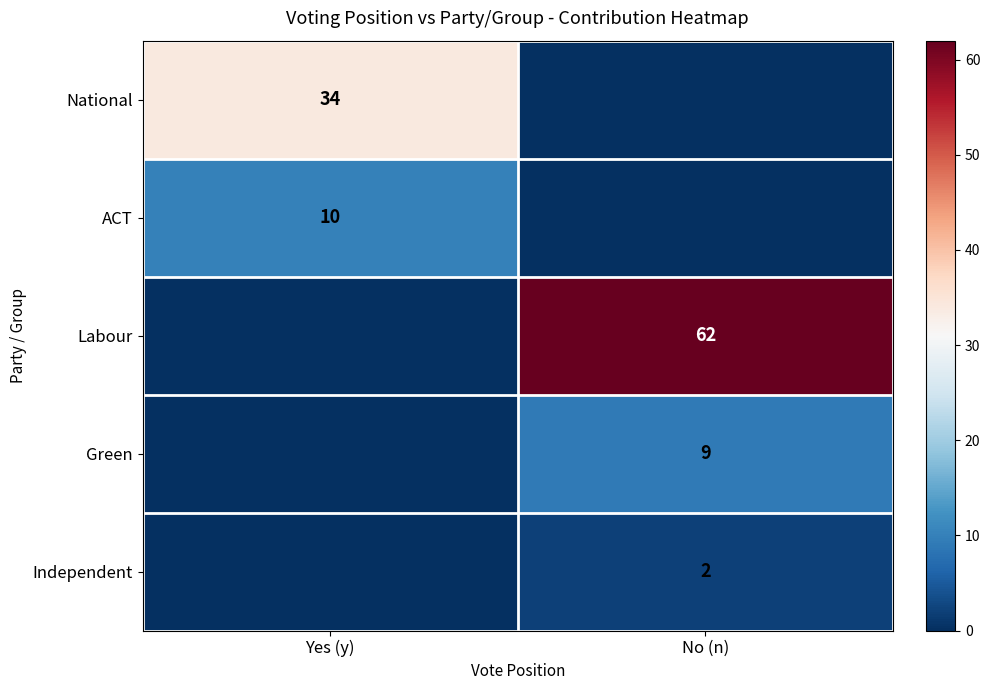

Which has a higher value, No (n) or Yes (y)?

Yes (y)